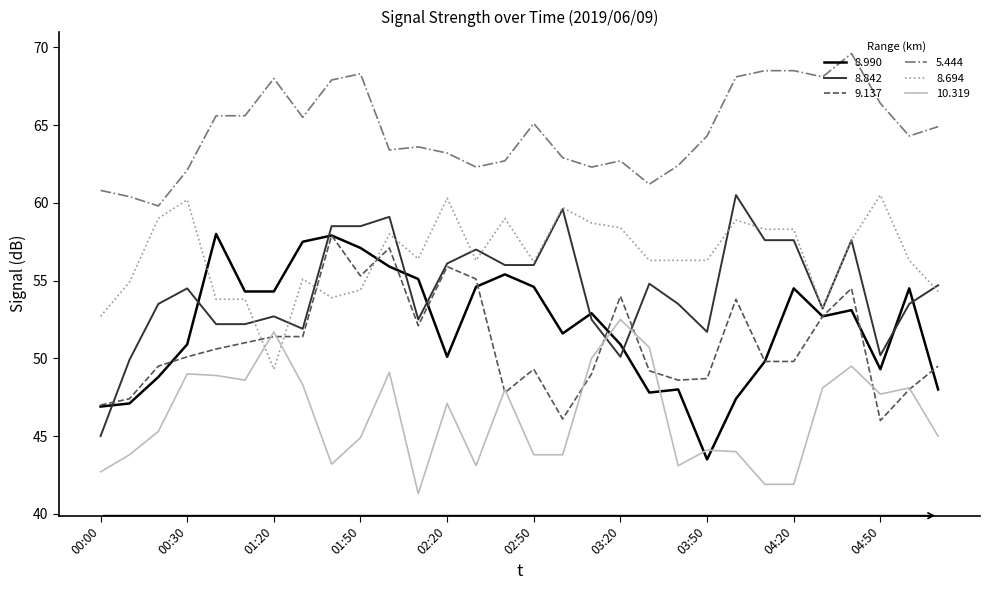

What is the lowest value of the 9.137 series?

46.0